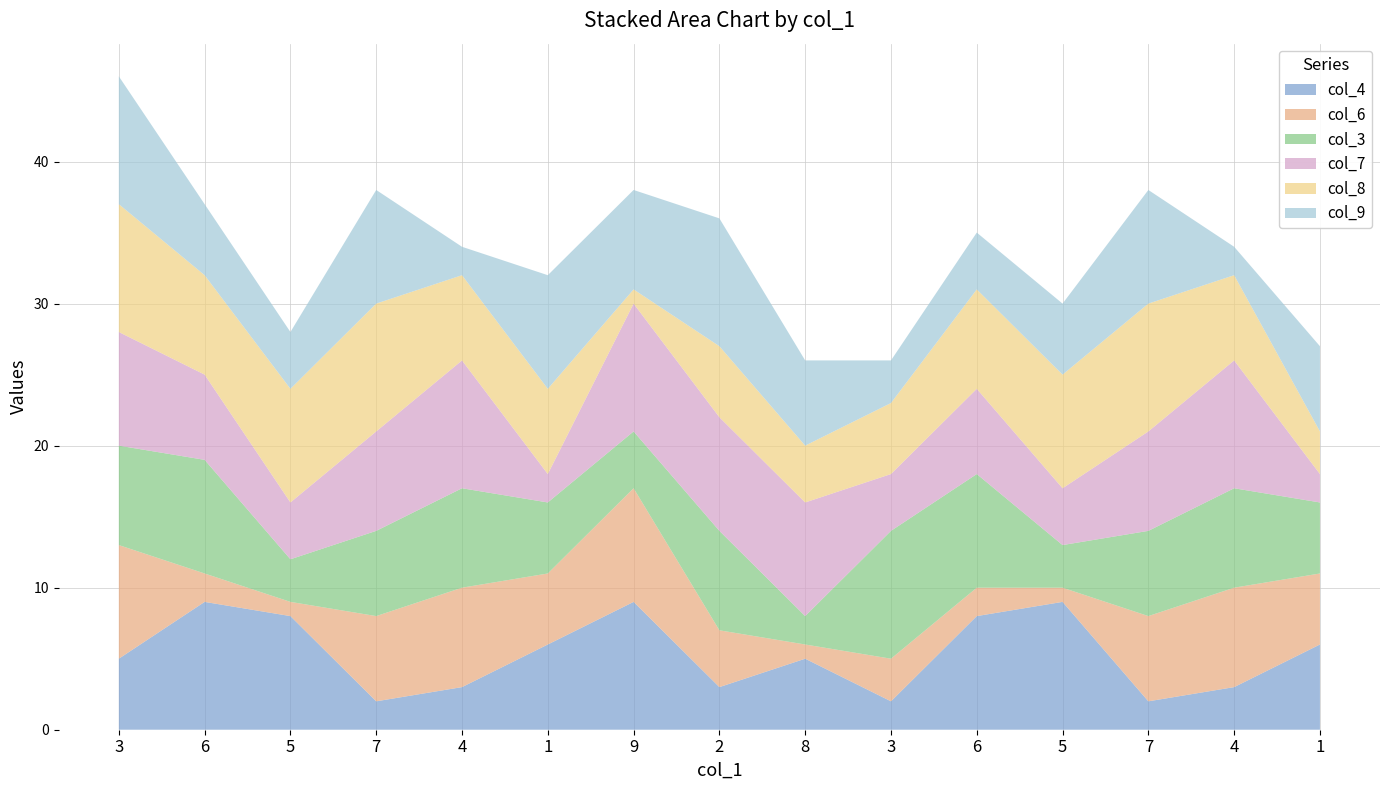

Reading left to right, list all the values displayed in this chart.

col_4: 5	9	8	2	3	6	9	3	5	2	8	9	2	3	6
col_6: 8	2	1	6	7	5	8	4	1	3	2	1	6	7	5
col_3: 7	8	3	6	7	5	4	7	2	9	8	3	6	7	5
col_7: 8	6	4	7	9	2	9	8	8	4	6	4	7	9	2
col_8: 9	7	8	9	6	6	1	5	4	5	7	8	9	6	3
col_9: 9	5	4	8	2	8	7	9	6	3	4	5	8	2	6